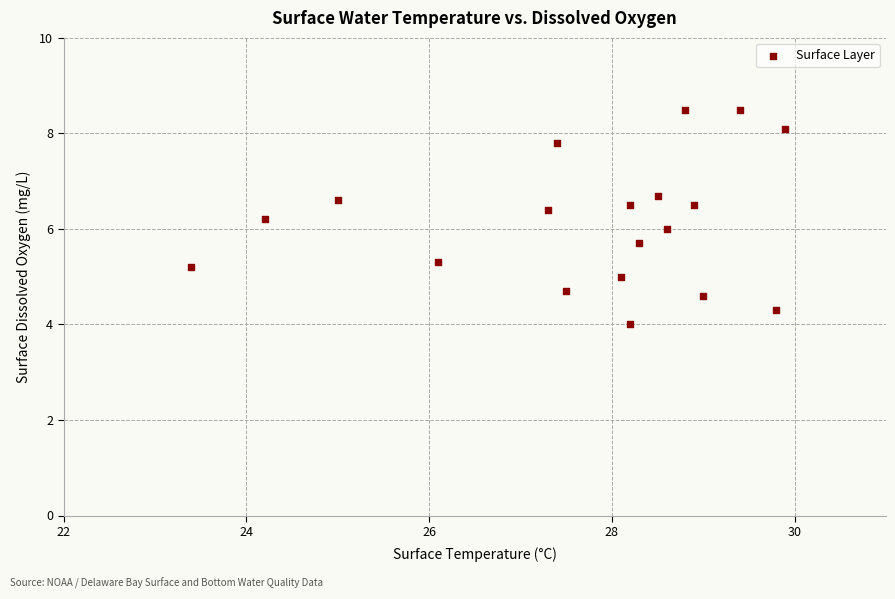

What is the range of X values (max minus min)?

6.5